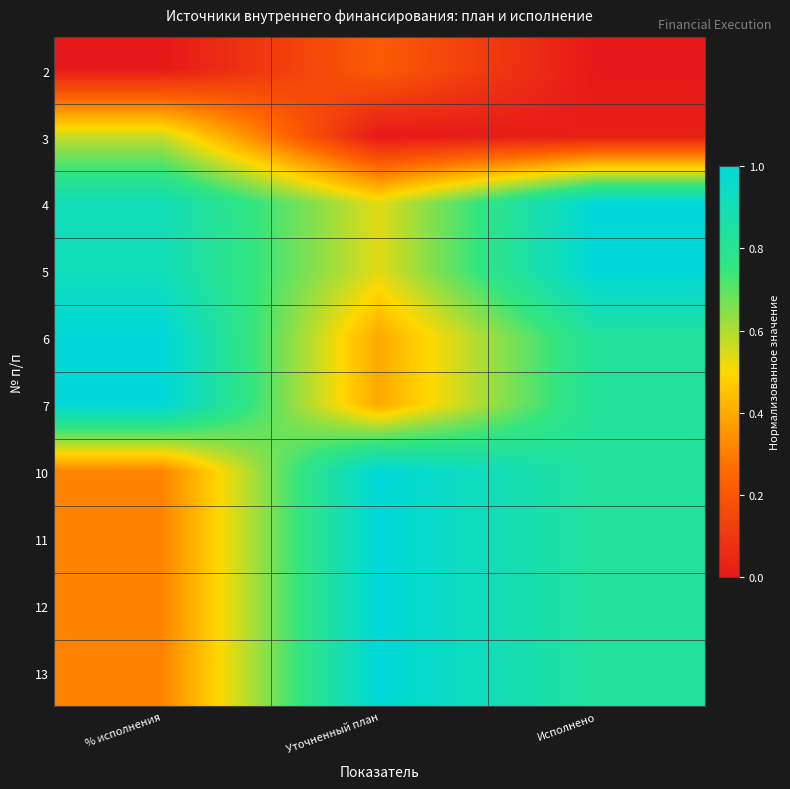

Reading right to left, transcribe all the data shown in this chart.

2: Исполнено=0.0	Уточненный план=0.2	% исполнения=0.0
3: Исполнено=0.0	Уточненный план=0.0	% исполнения=0.6
4: Исполнено=1.0	Уточненный план=0.5	% исполнения=0.9
5: Исполнено=1.0	Уточненный план=0.5	% исполнения=0.9
6: Исполнено=0.8	Уточненный план=0.4	% исполнения=1.0
7: Исполнено=0.8	Уточненный план=0.4	% исполнения=1.0
10: Исполнено=0.8	Уточненный план=1.0	% исполнения=0.3
11: Исполнено=0.8	Уточненный план=1.0	% исполнения=0.3
12: Исполнено=0.8	Уточненный план=1.0	% исполнения=0.3
13: Исполнено=0.8	Уточненный план=1.0	% исполнения=0.3